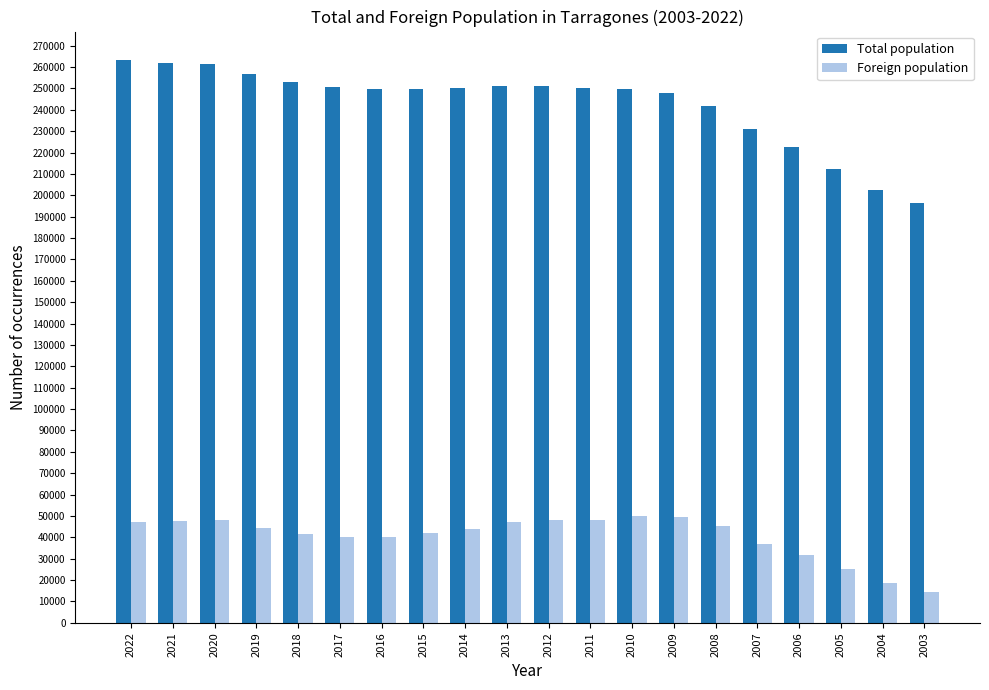

The Total population series shows 249718 at 2010. True or false?

True